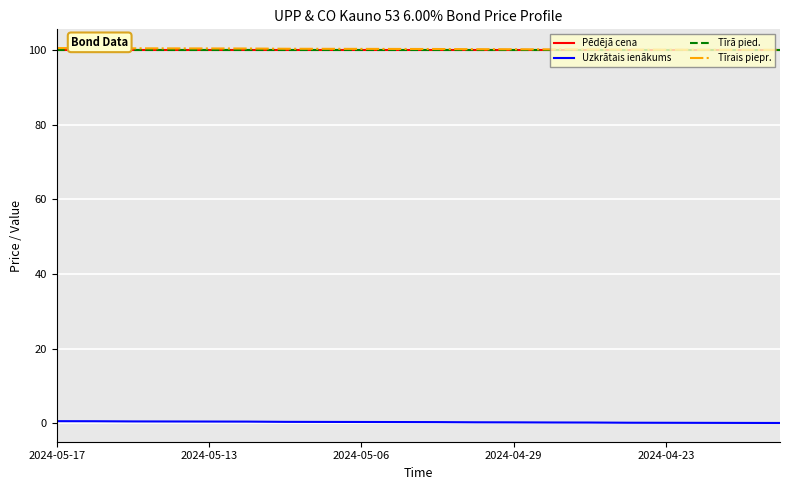

True or false: Uzkrātais ienākums and Tīrā pied. intersect in this chart.

False